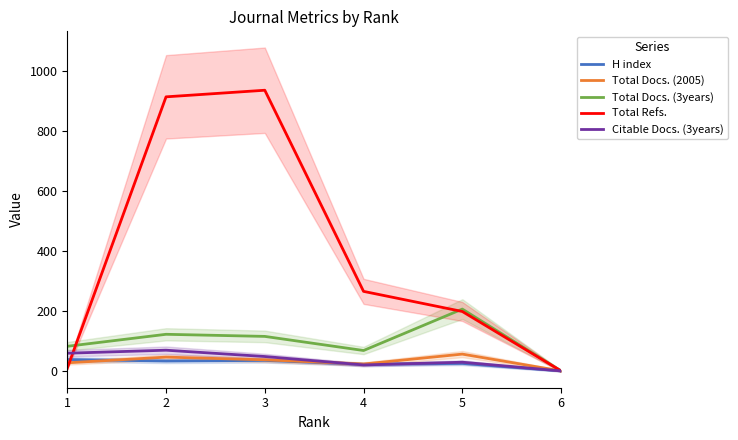

What is the value of the Total Refs. point at the 5th from the left?

198